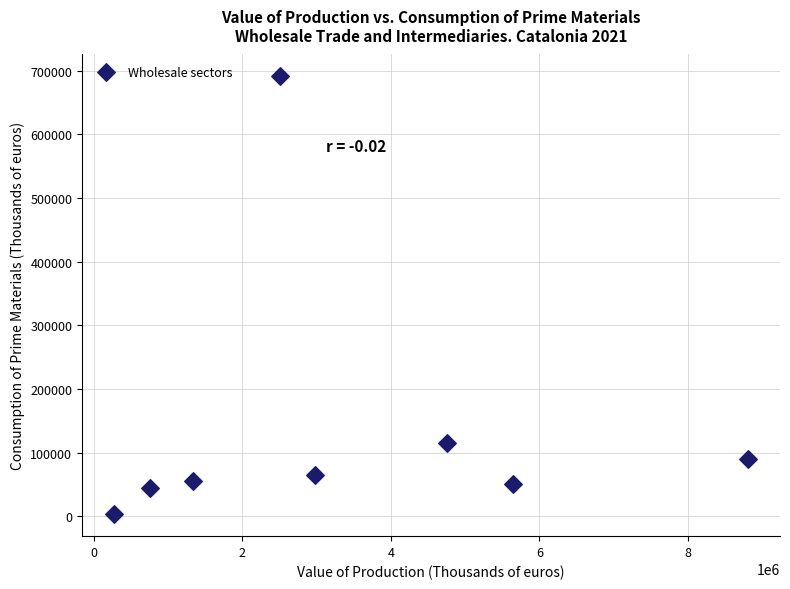

What Y value in the scatter plot is closest to 347111?

115525